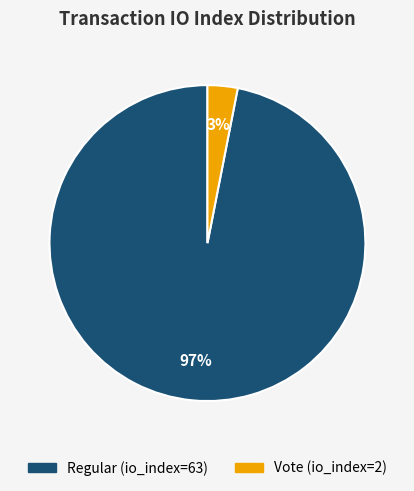

Is Regular (io_index=63) the majority of the pie?

Yes